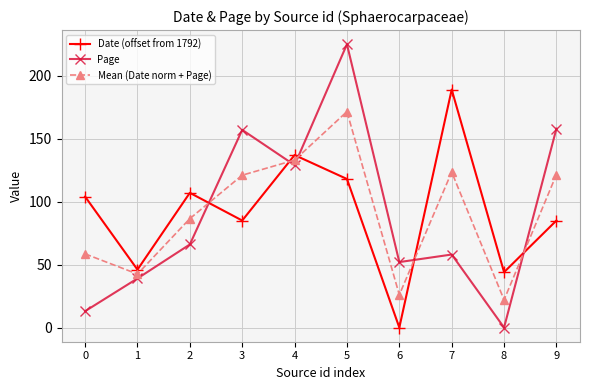

True or false: Mean (Date norm + Page) and Date (offset from 1792) intersect in this chart.

True